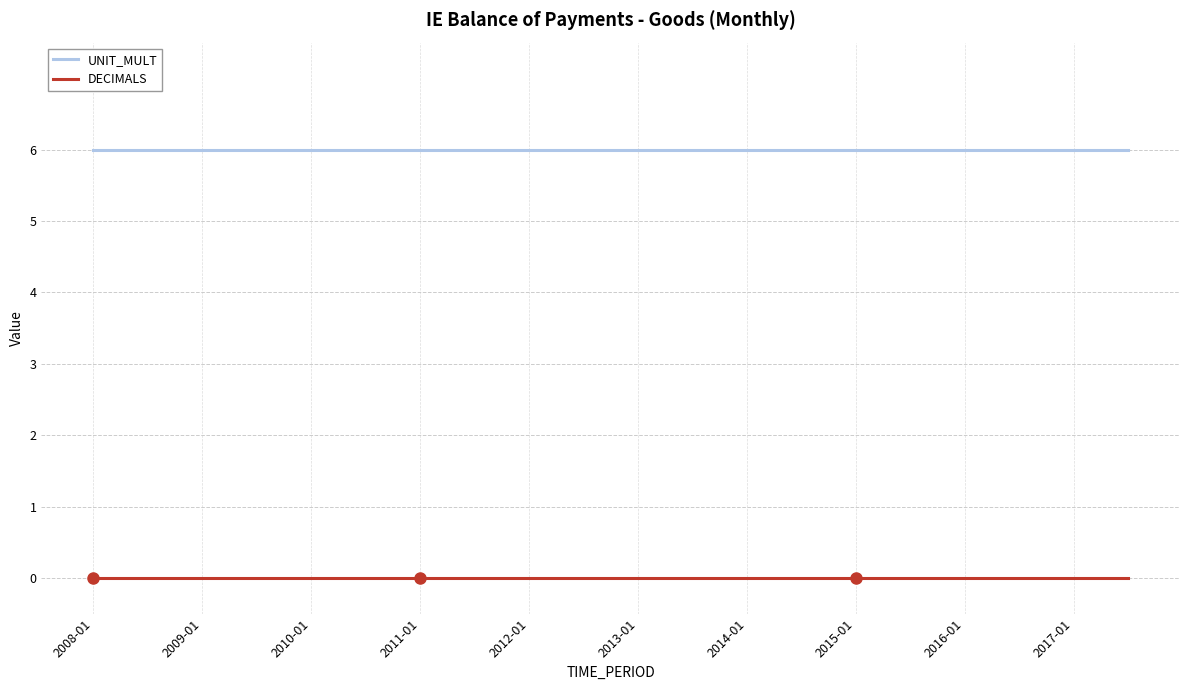

What is the minimum value for UNIT_MULT?

6